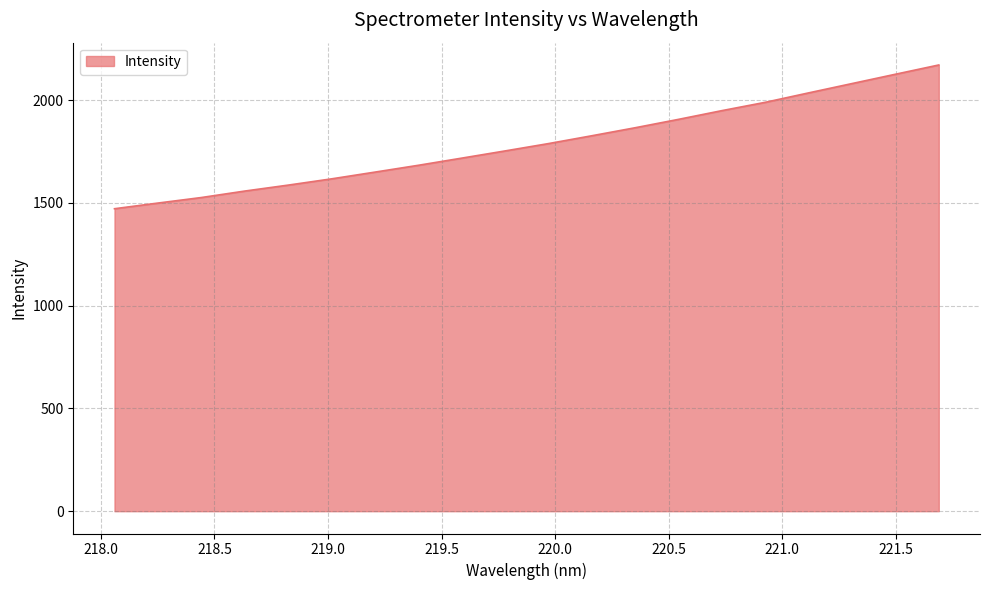

Reading left to right, what are all the values shown in this chart?

1471.6	1499.1	1526.1	1557.5	1586.5	1616.9	1649.8	1683.0	1717.8	1752.9	1788.6	1826.7	1865.7	1906.6	1949.0	1989.4	2035.3	2080.7	2126.0	2171.0